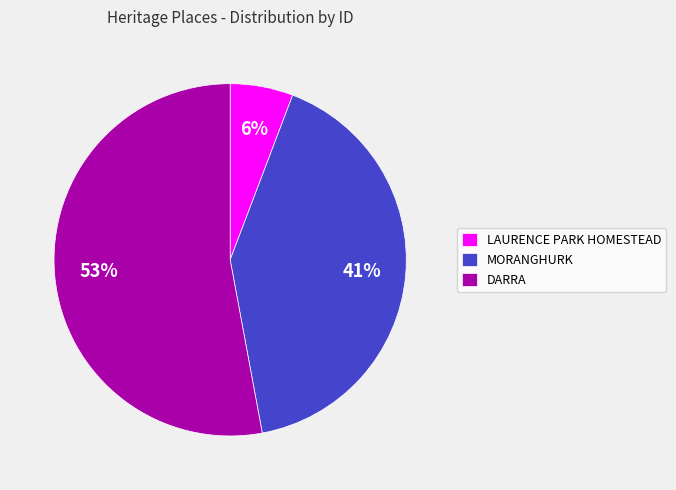

How many segments does this pie chart have?

3